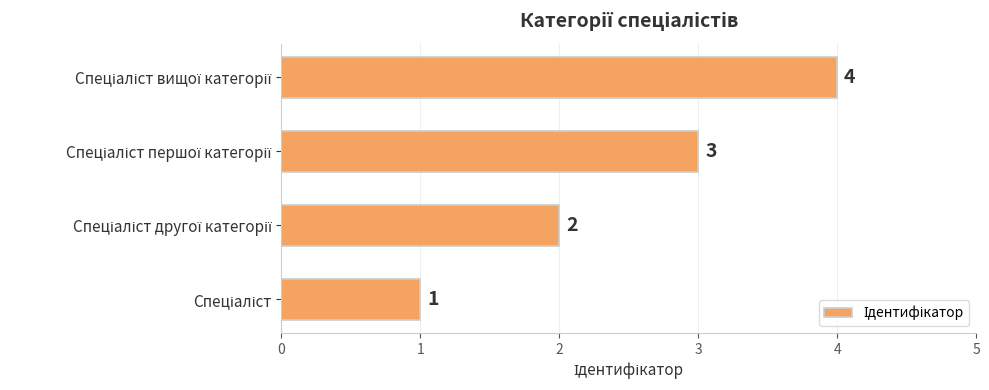

How many values are between 2 and 4?

3